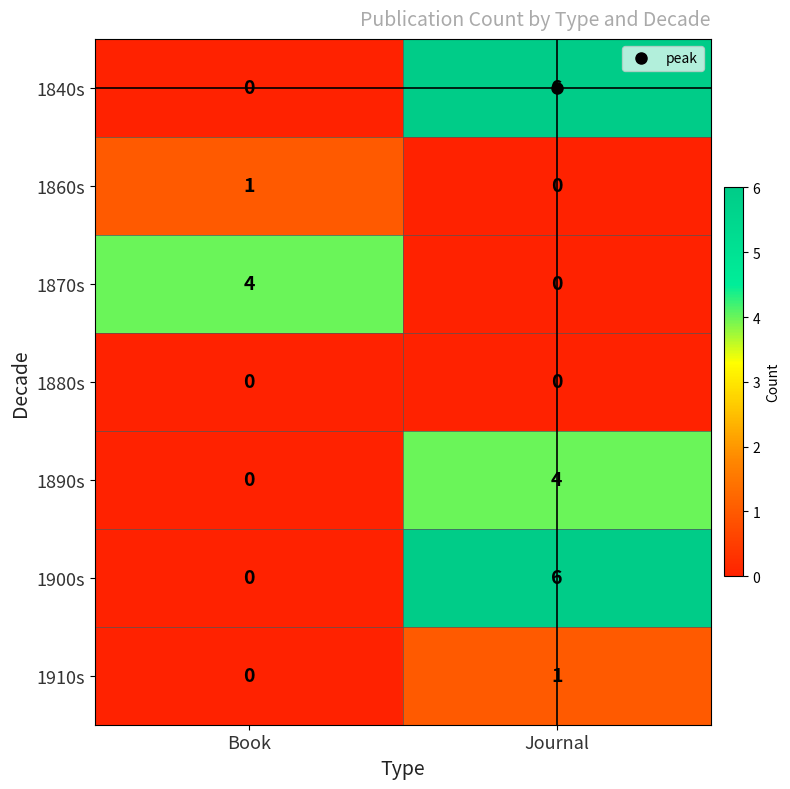

The 1840s series shows -2 at Book. True or false?

False